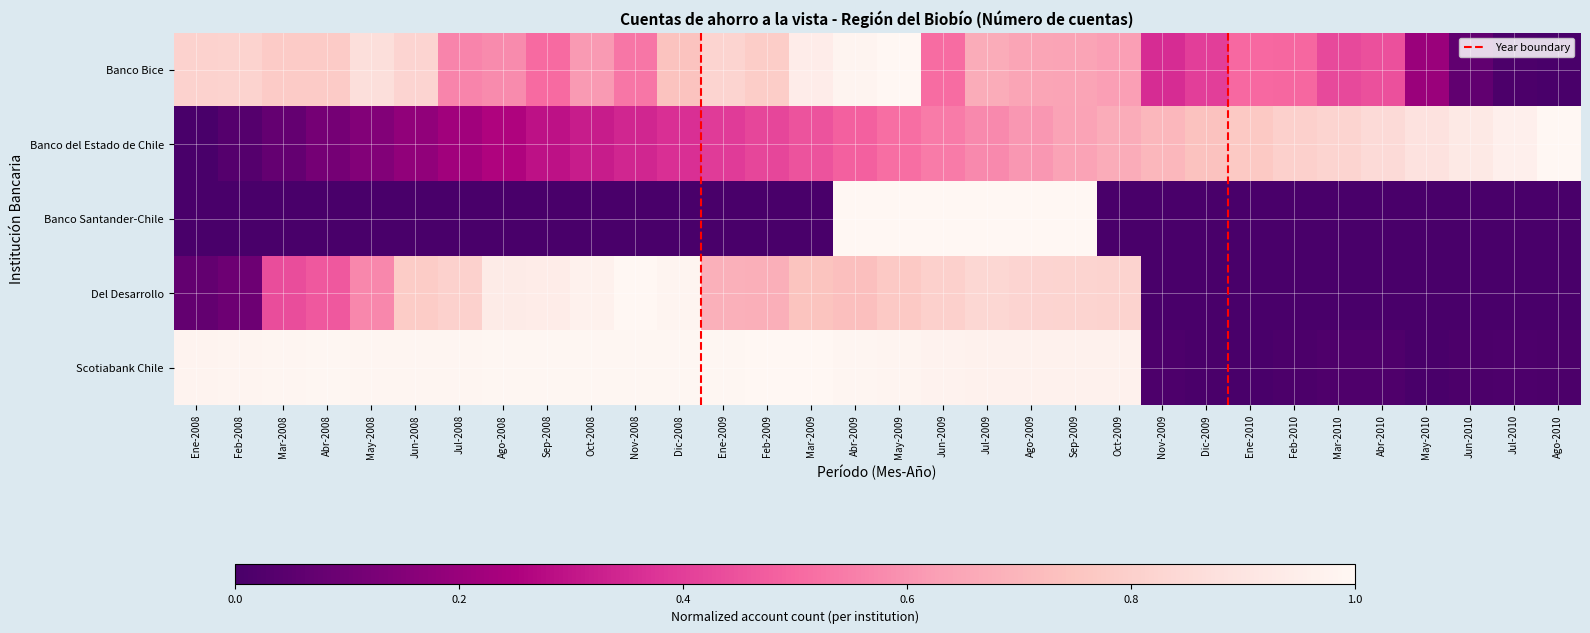

Which series has the largest total across all categories?

Scotiabank Chile